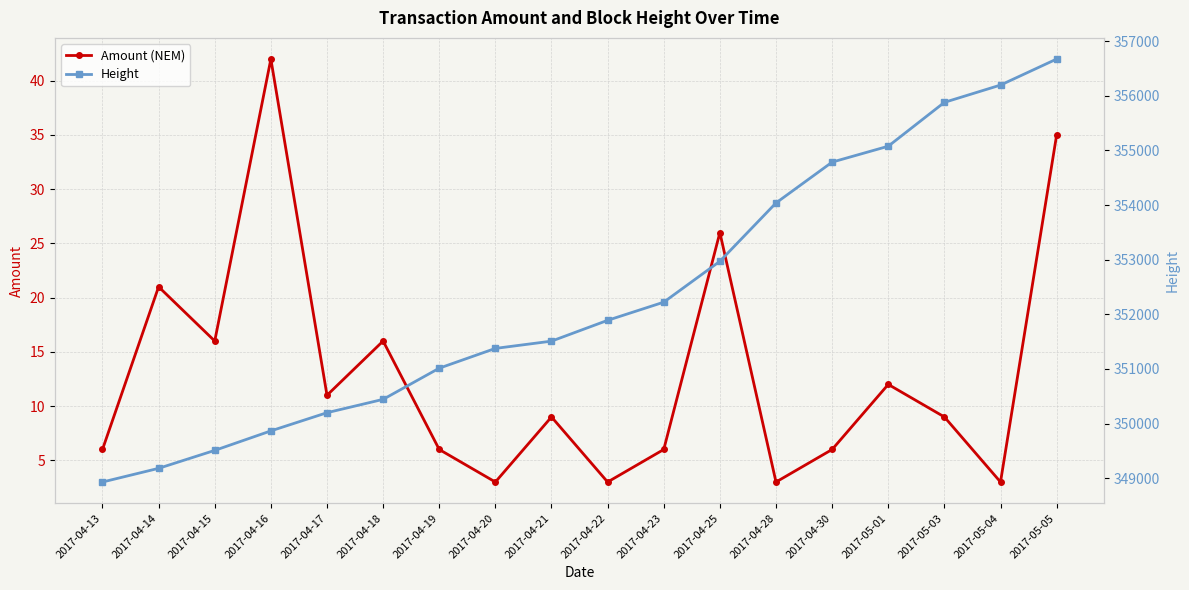

What is the label of the 17th point from the left?

2017-05-04